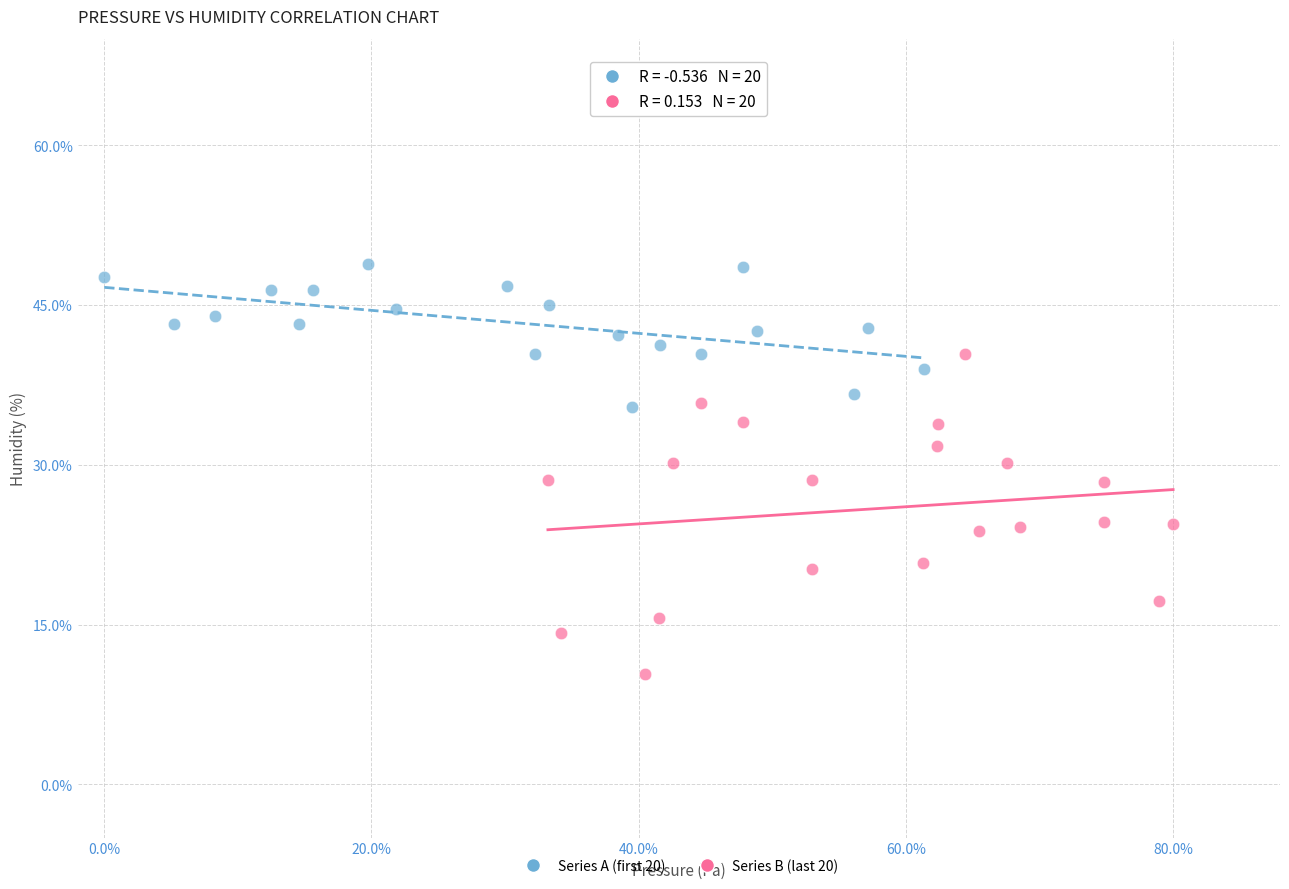

Which series contains the lowest Y value?

Series B (last 20)